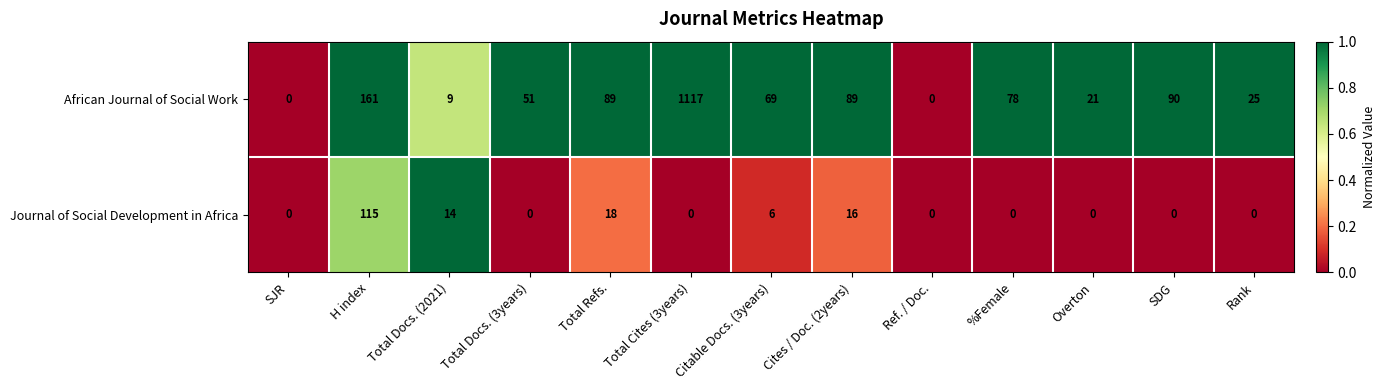

List the series in order of their peak value, lowest first.

Journal of Social Development in Africa, African Journal of Social Work